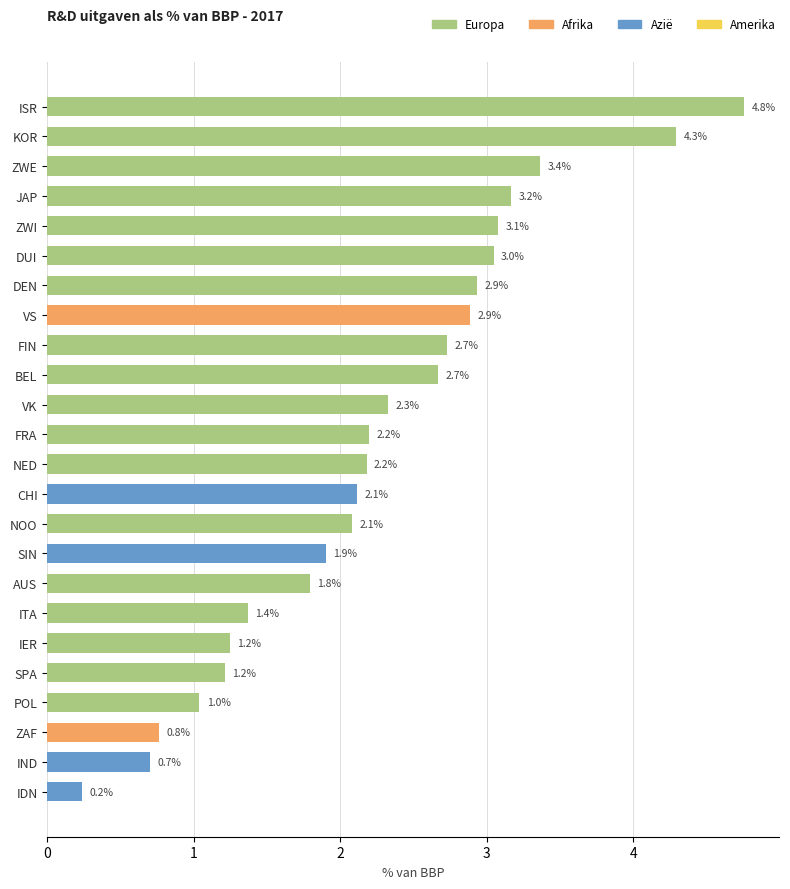

What position from the top is ZAF?

22